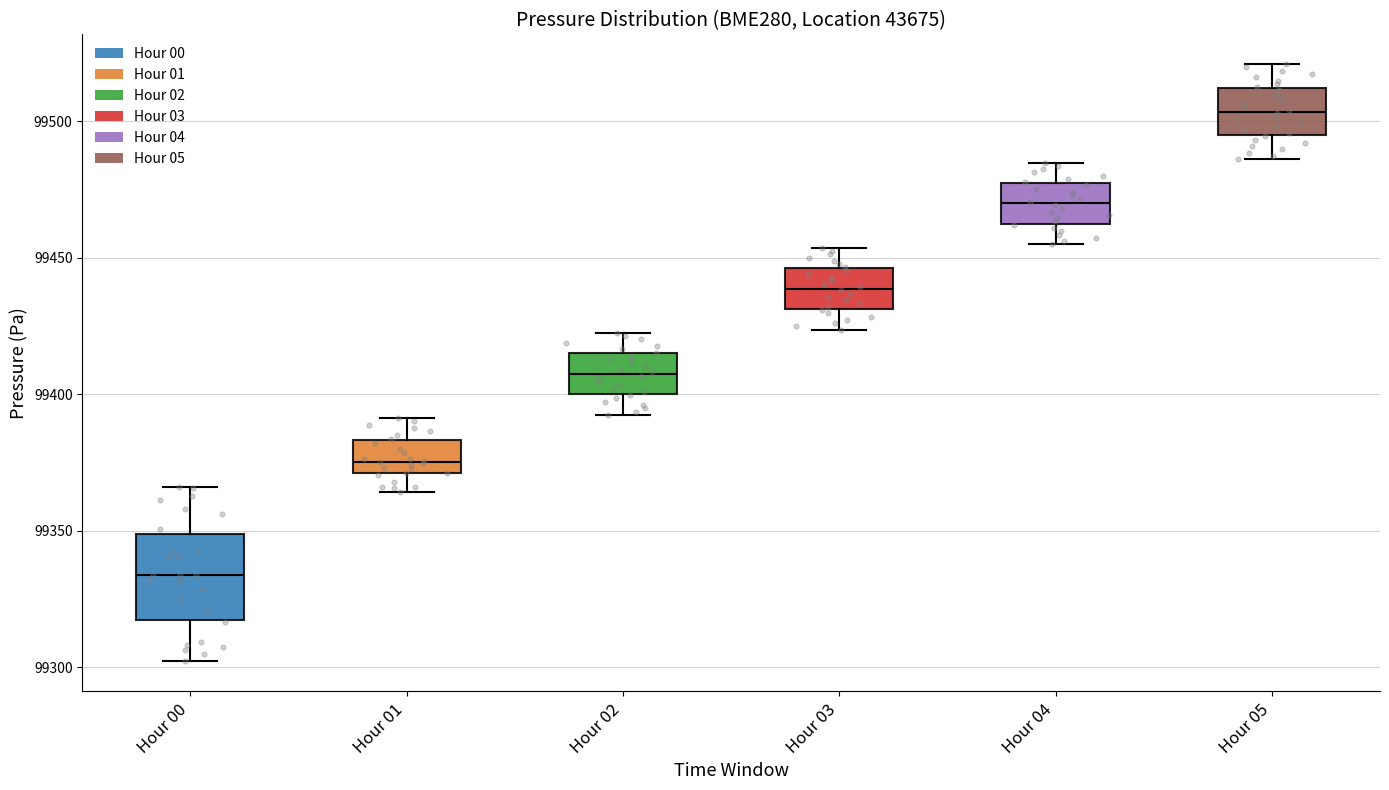

Which box's median line is the highest?

Hour 05